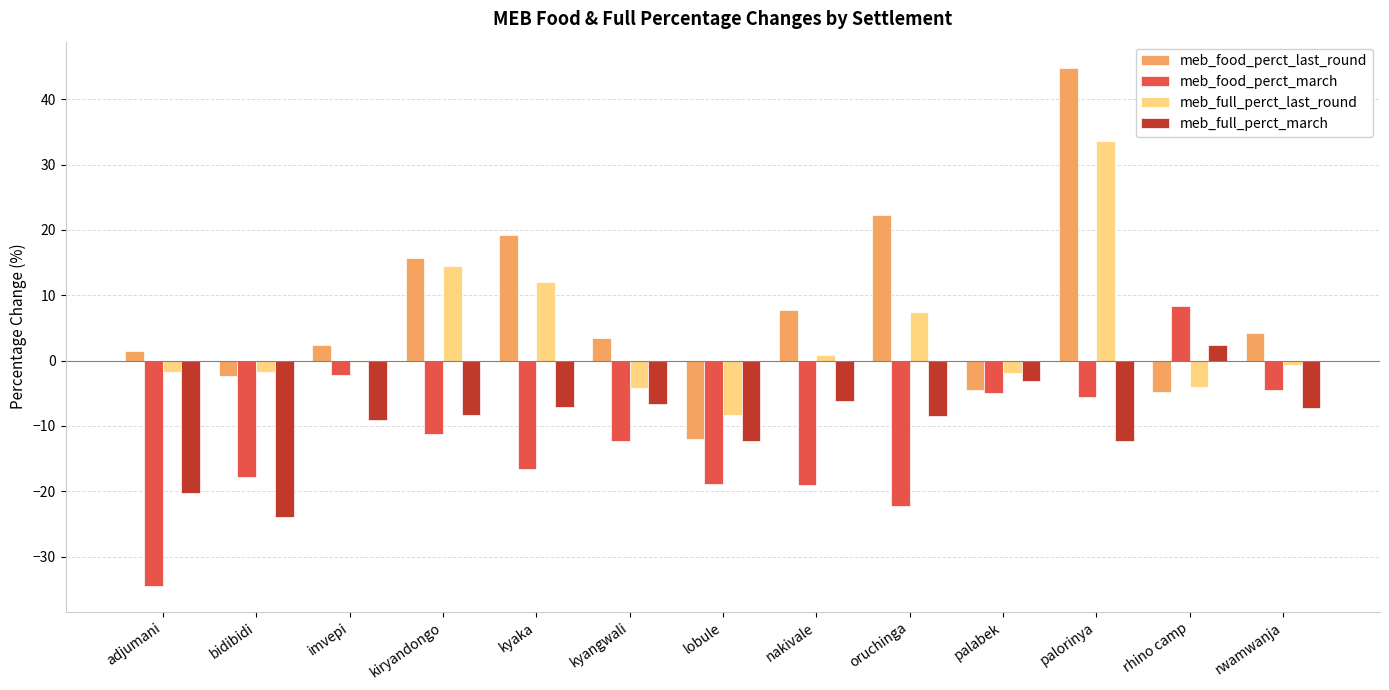

Is the value of meb_full_perct_last_round at rhino camp greater than the value of meb_food_perct_march at rhino camp?

No